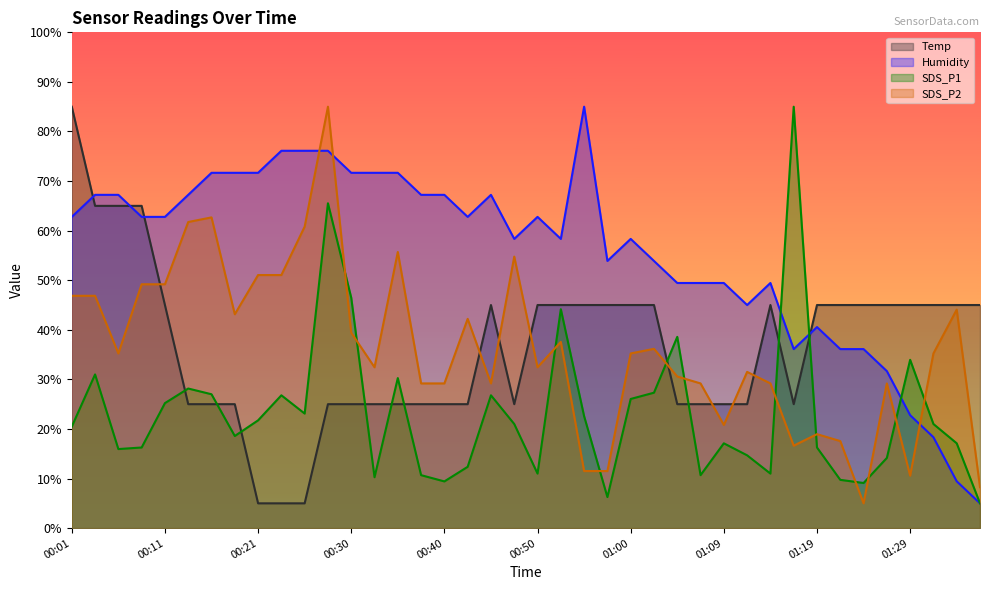

List the series in order of their peak value, highest first.

Temp, Humidity, SDS_P1, SDS_P2